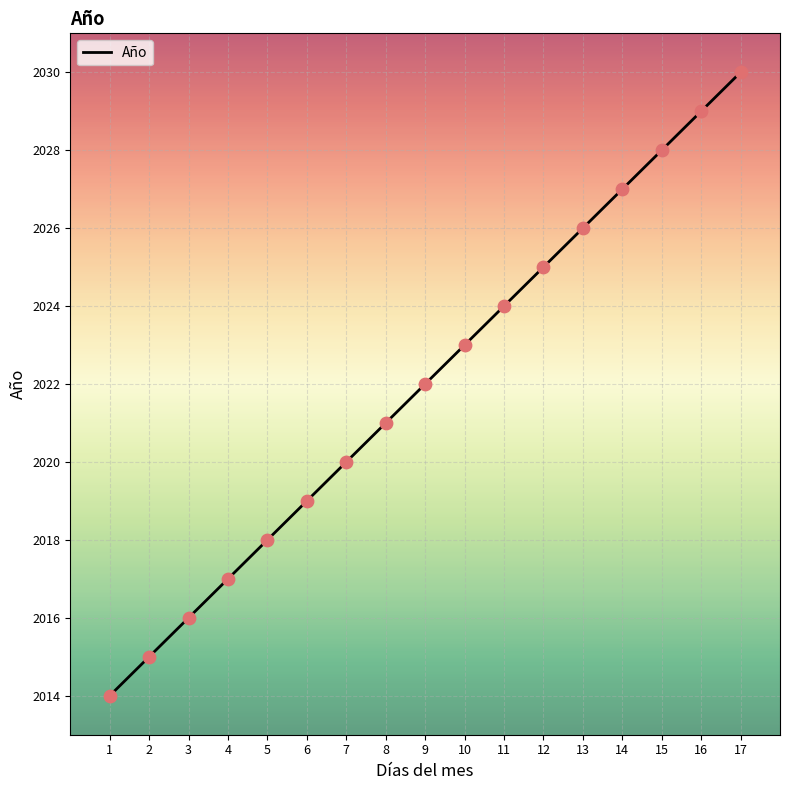

Which has a higher value, 15 or 11?

15